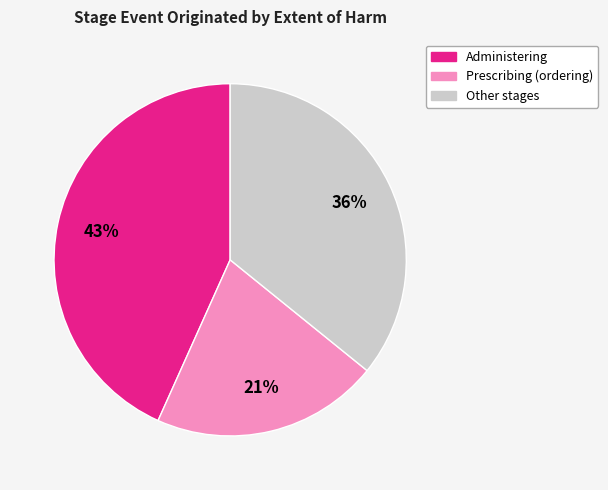

Is there a majority slice in this chart?

No